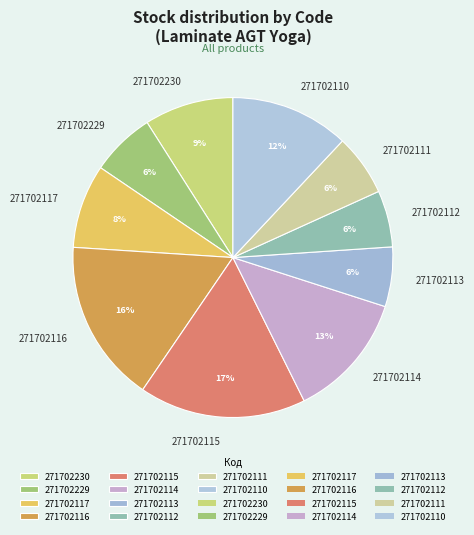

To the nearest percent, what is the difference between the largest and smallest slice percentages?

11%